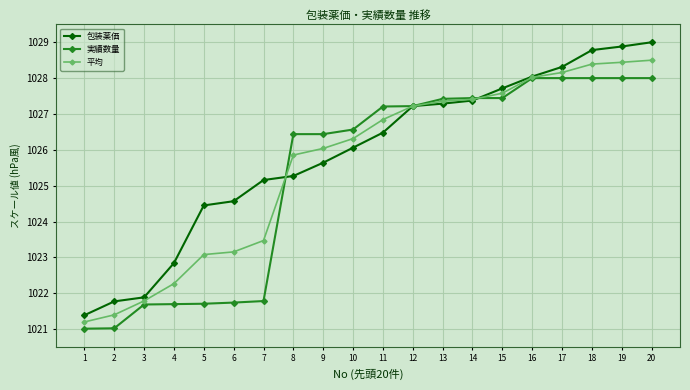

Where do 実績数量 and 包装薬価 first cross each other?

7 and 8